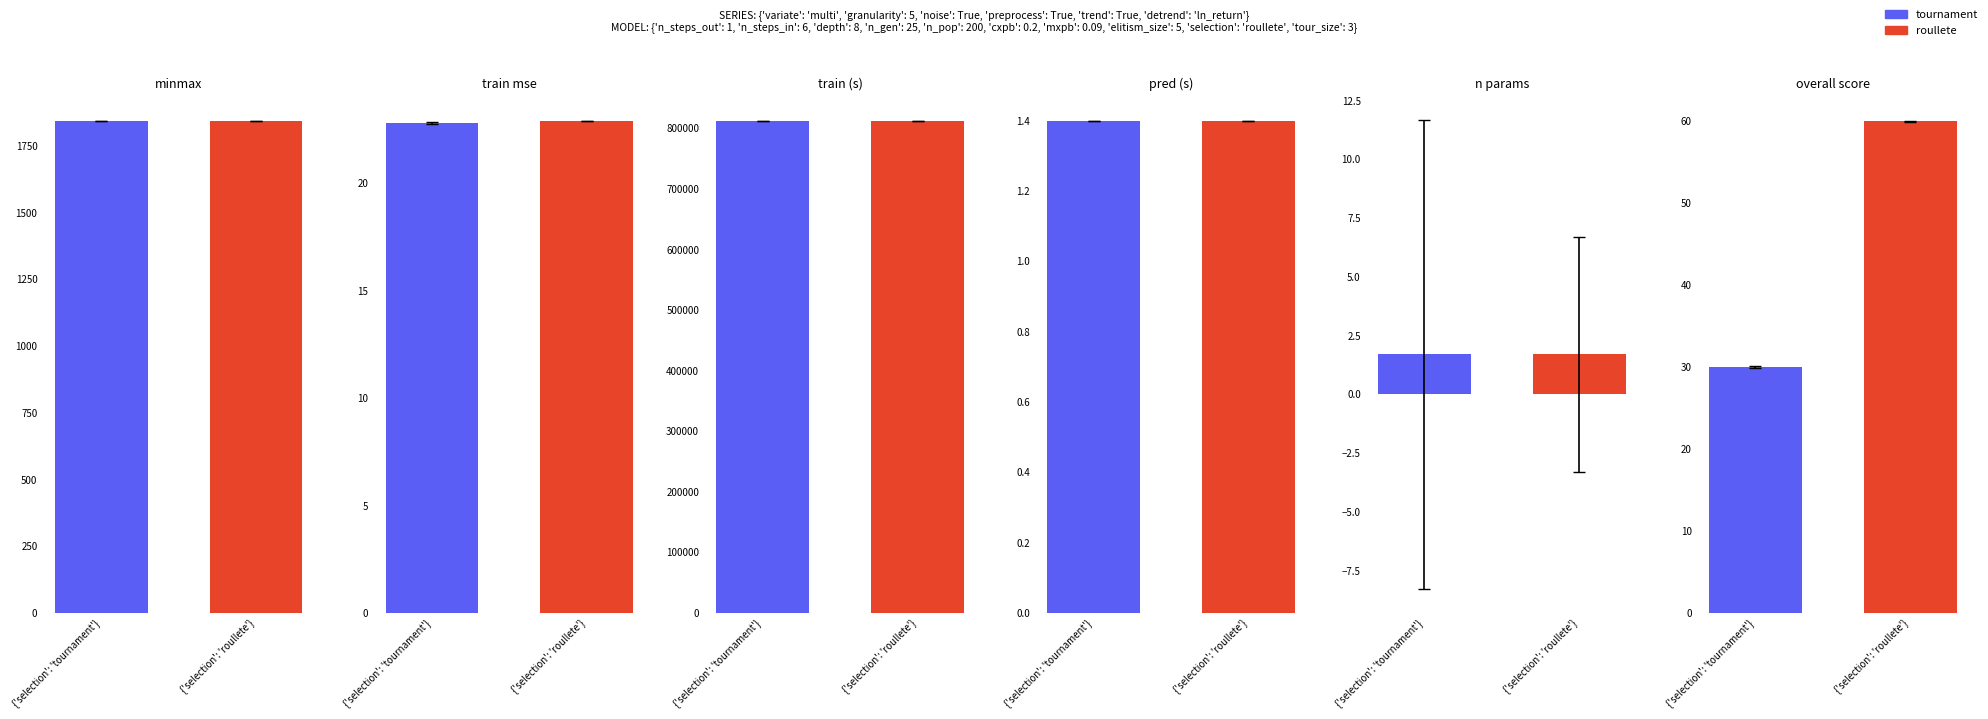

Is it true that roullete equals 812960.0 at OB ID?

True